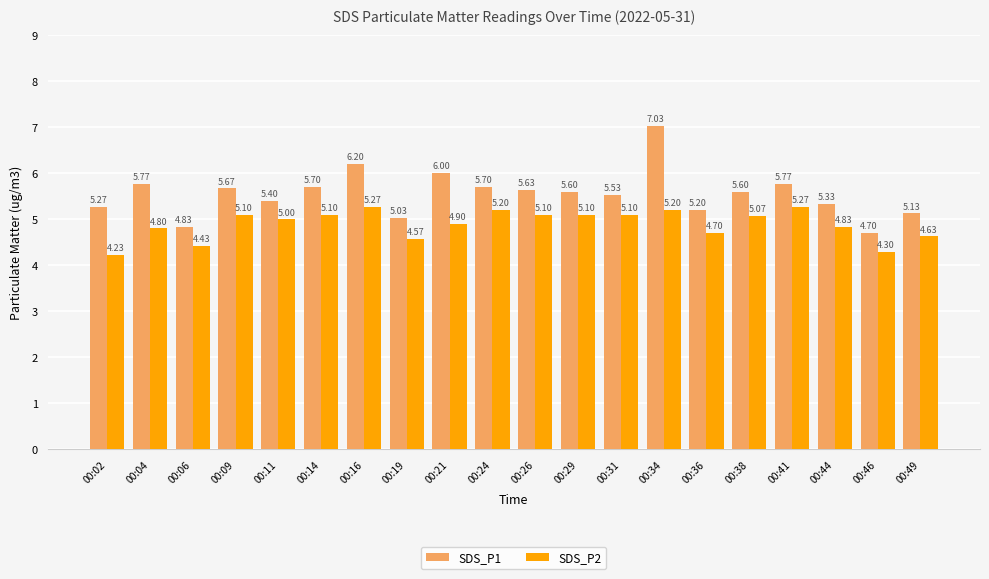

At 00:34, list the series in order from smallest to largest.

SDS_P2, SDS_P1